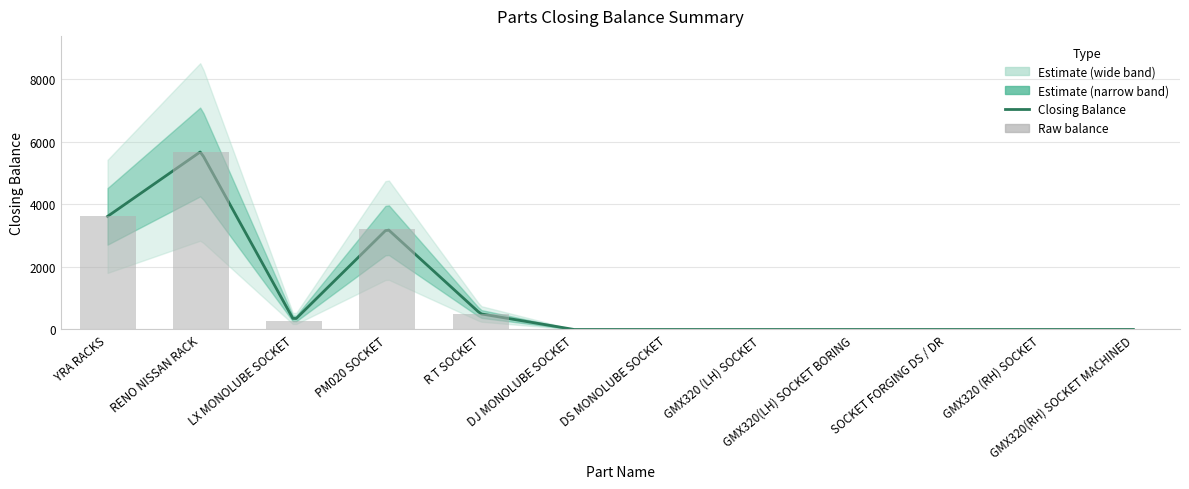

True or false: the data shows 0 at GMX320(RH) SOCKET MACHINED.

True